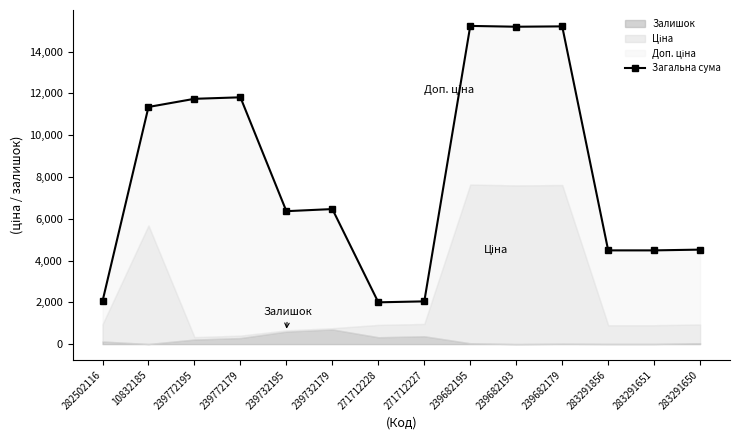

What is the ratio of the value at 239732179 to the value at 283291651?

1.4